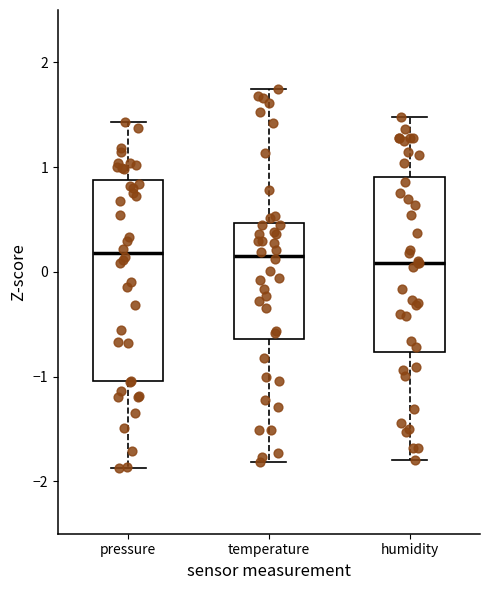

Reading left to right, transcribe this box plot: for each box, give where its median line is, the range the box spans, and where its two whiskers end, as read against the y-axis. The values are not printed on the chart, so give them approximately, as read against the axis.

pressure: median 0.2, box -1.0 to 0.9, whiskers -1.9 to 1.4
temperature: median 0.2, box -0.6 to 0.5, whiskers -1.8 to 1.7
humidity: median 0.1, box -0.8 to 0.9, whiskers -1.8 to 1.5